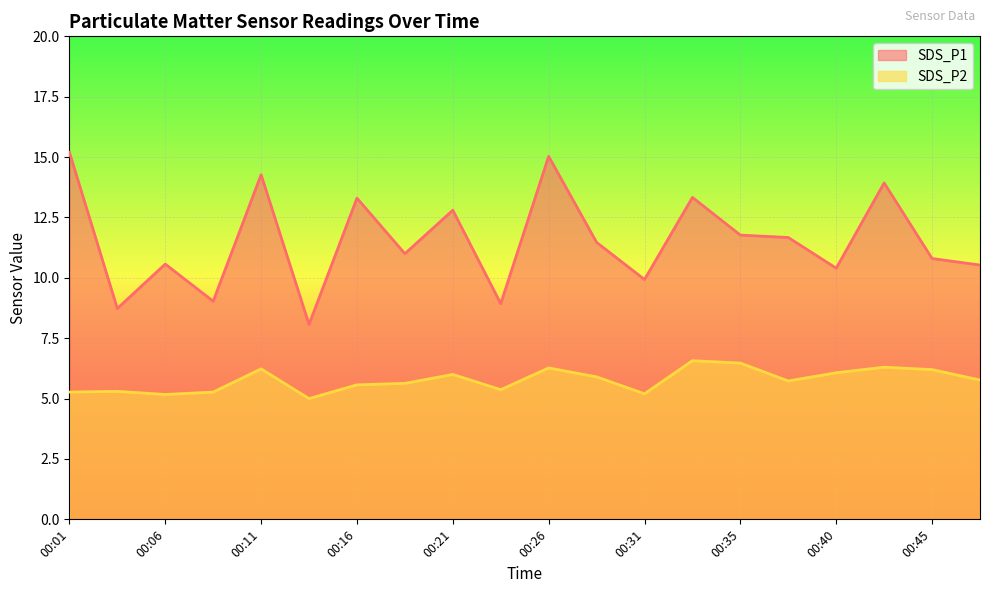

The SDS_P2 series shows 6.3 at 00:26. True or false?

True